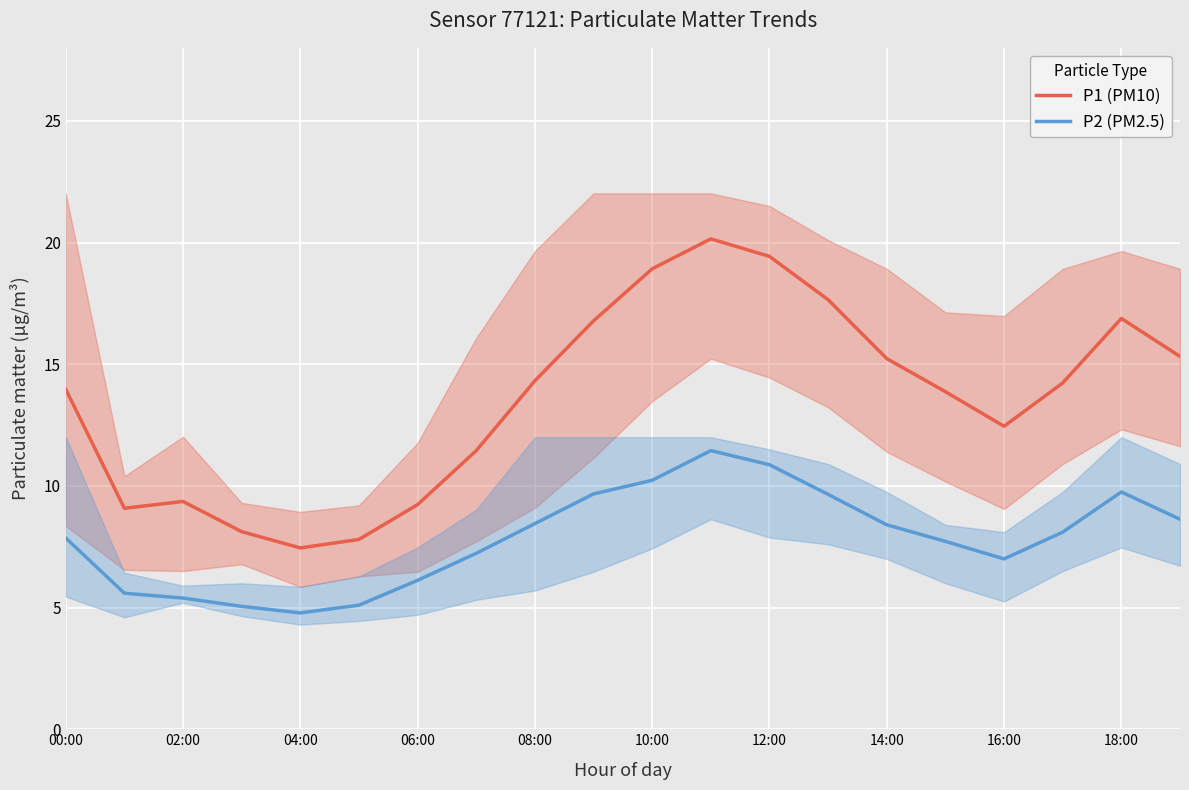

What is the lowest value of the P2 (PM2.5) series?

4.8